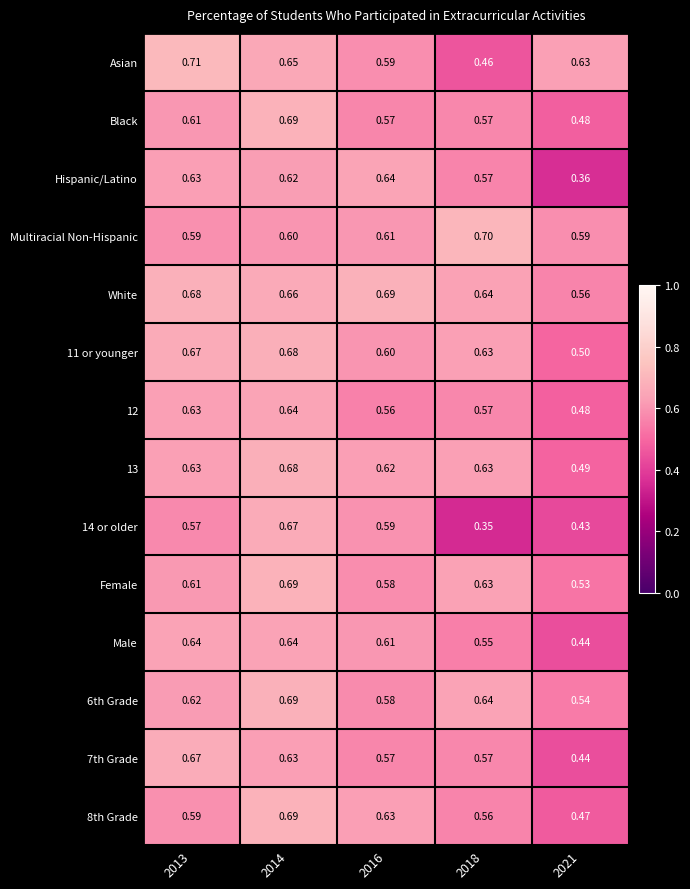

Between 2018 and 2021, which series saw the biggest shift?

Hispanic/Latino